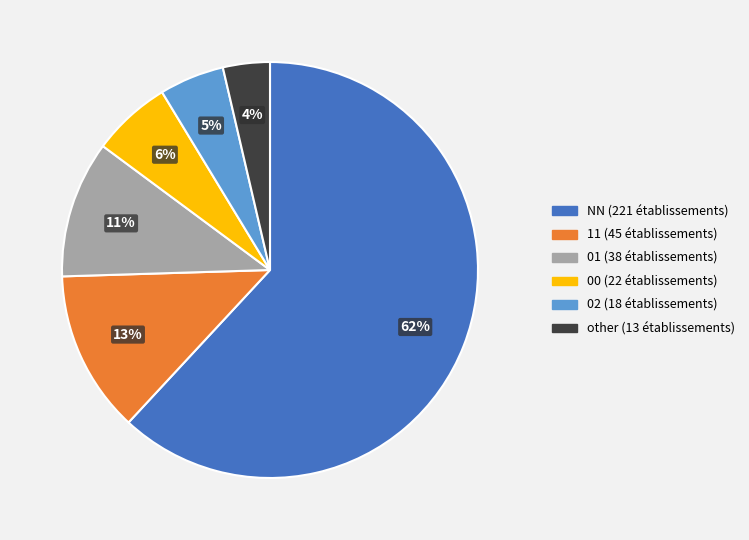

To the nearest percent, what is the average slice percentage?

17%